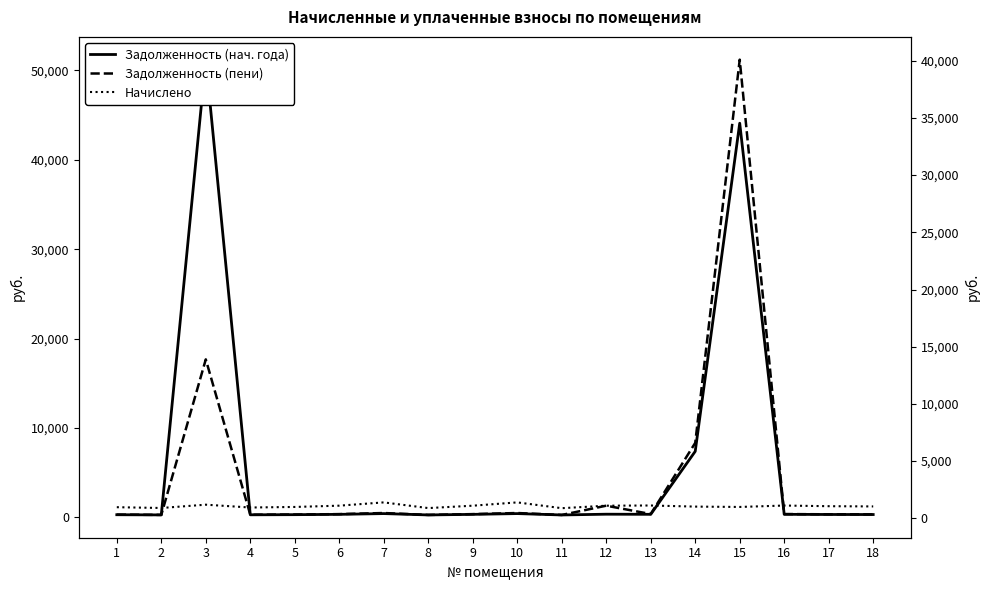

What are all the series names shown in the legend?

Задолженность (нач. года), Задолженность (пени), Начислено